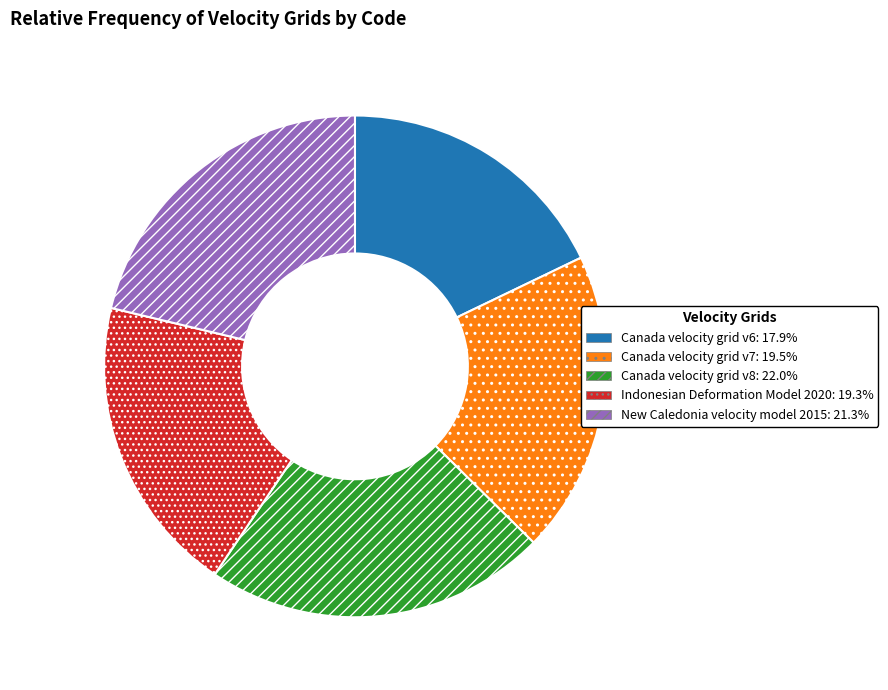

What is the largest slice in the pie chart?

Canada velocity grid v8